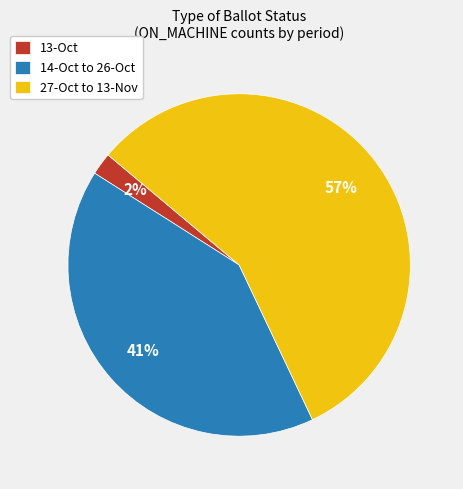

Is the sum of 14-Oct to 26-Oct and 27-Oct to 13-Nov greater than half?

Yes